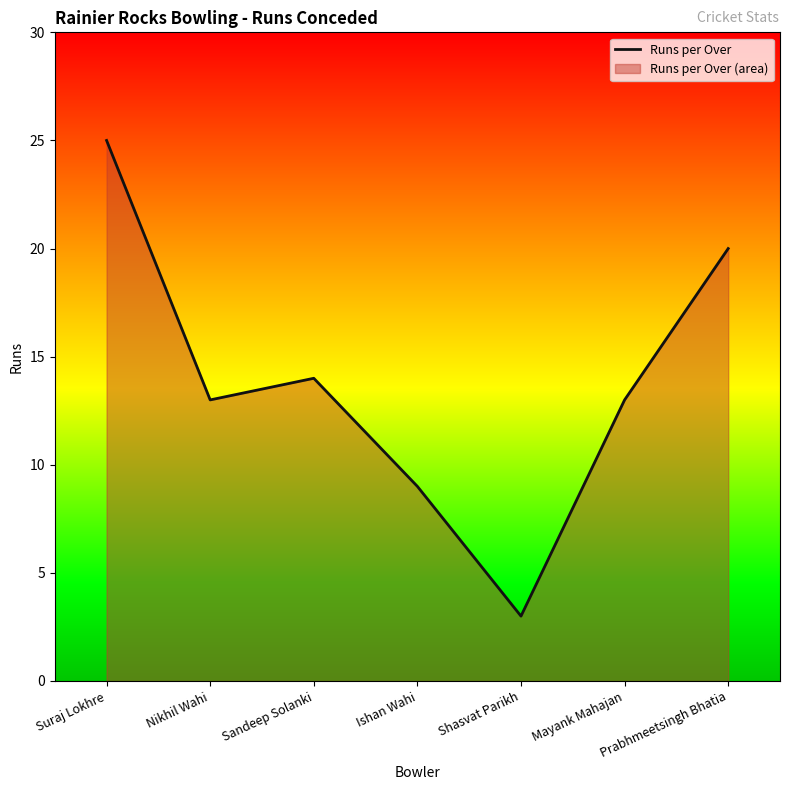

Is it true that the value at Mayank Mahajan is 13?

True